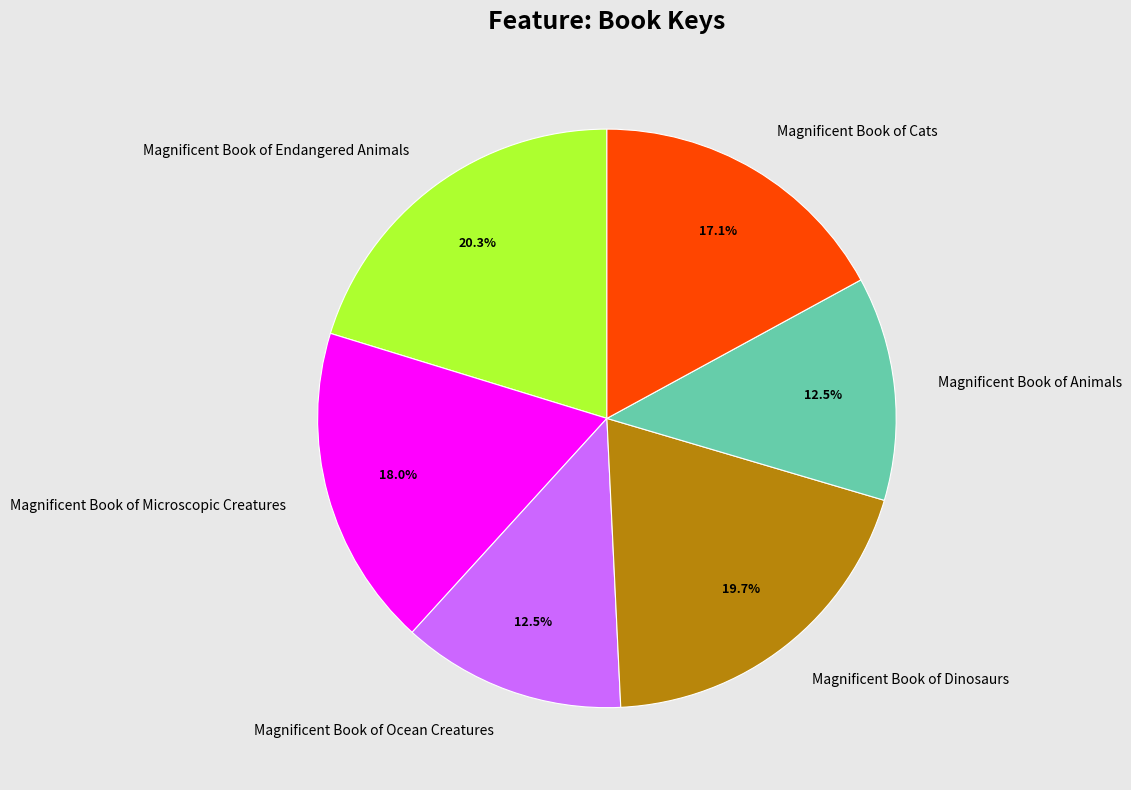

Approximately how many times larger is the value at Magnificent Book of Cats compared to Magnificent Book of Dinosaurs?

0.9